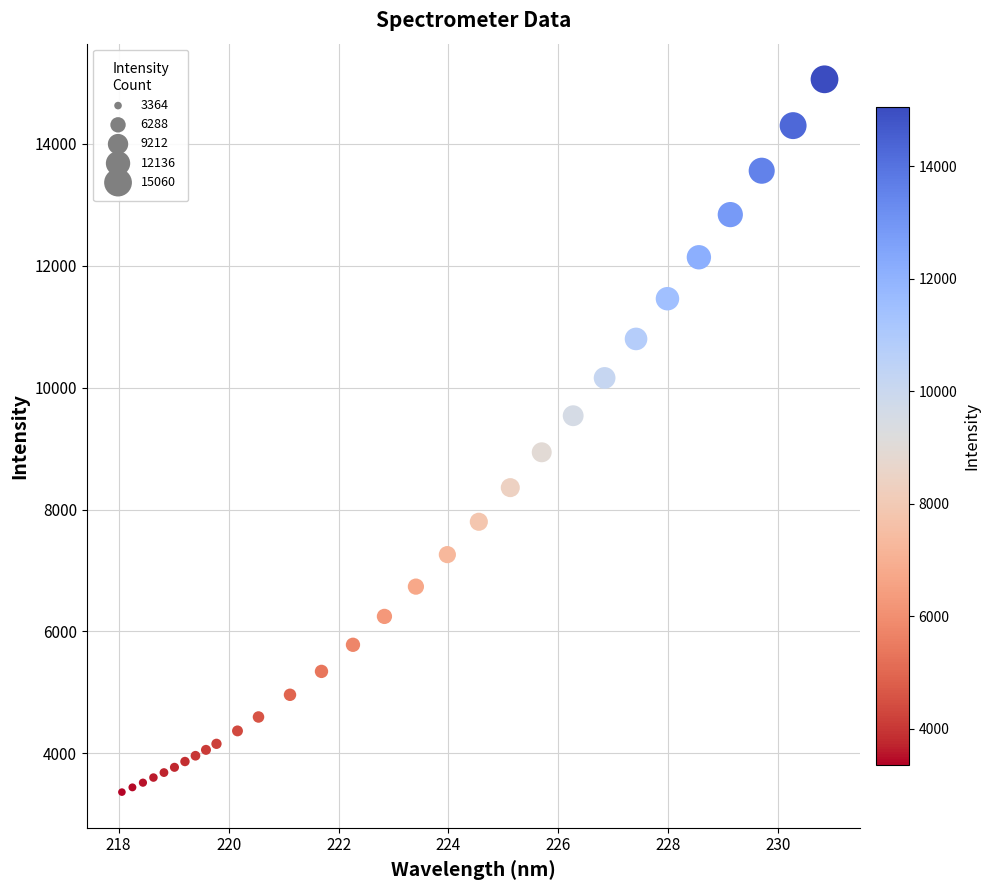

What is the range of X values (max minus min)?

12.8